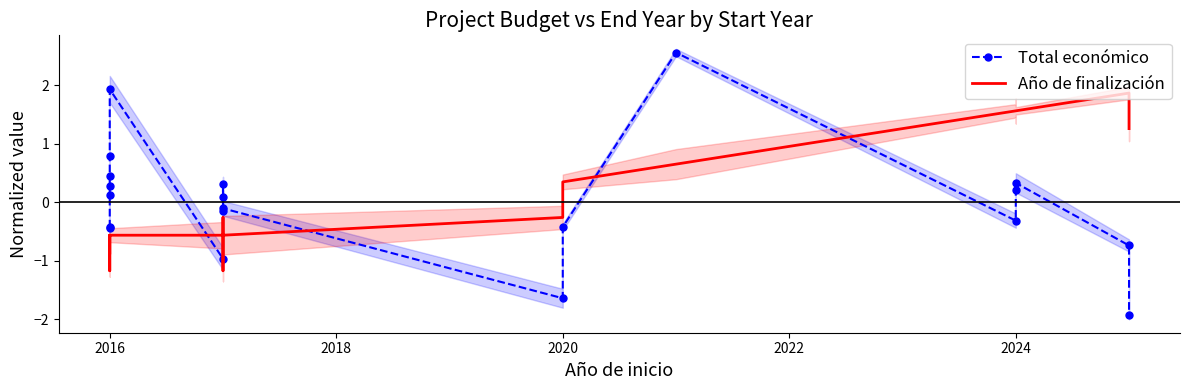

What is the smallest value displayed?

-1.9